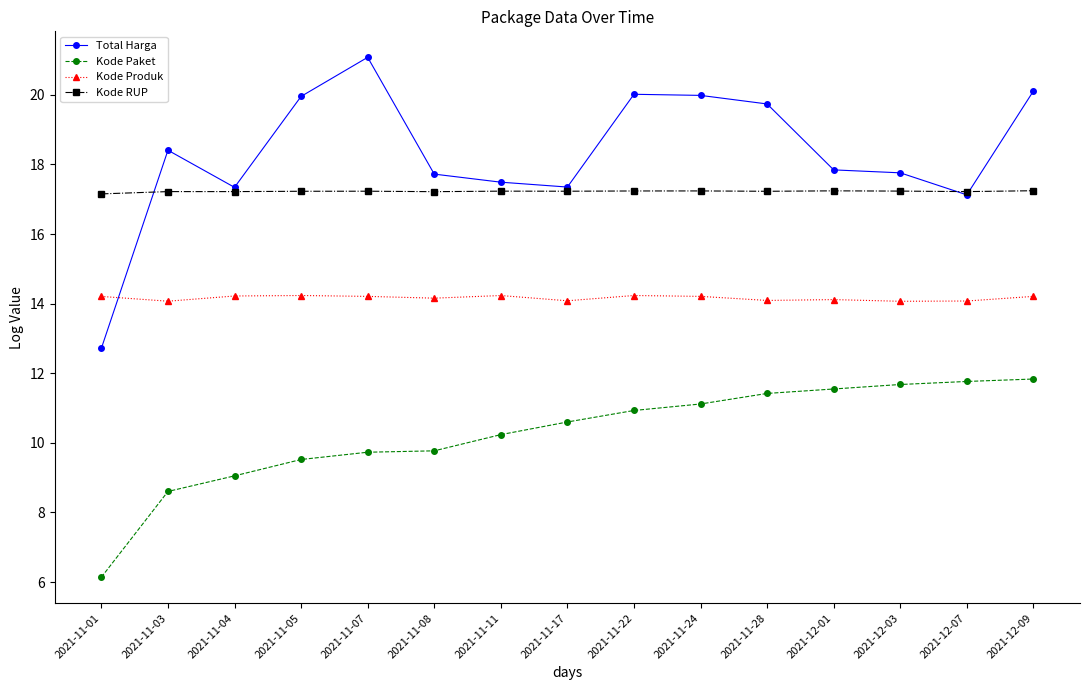

How many lines are shown in the chart?

4